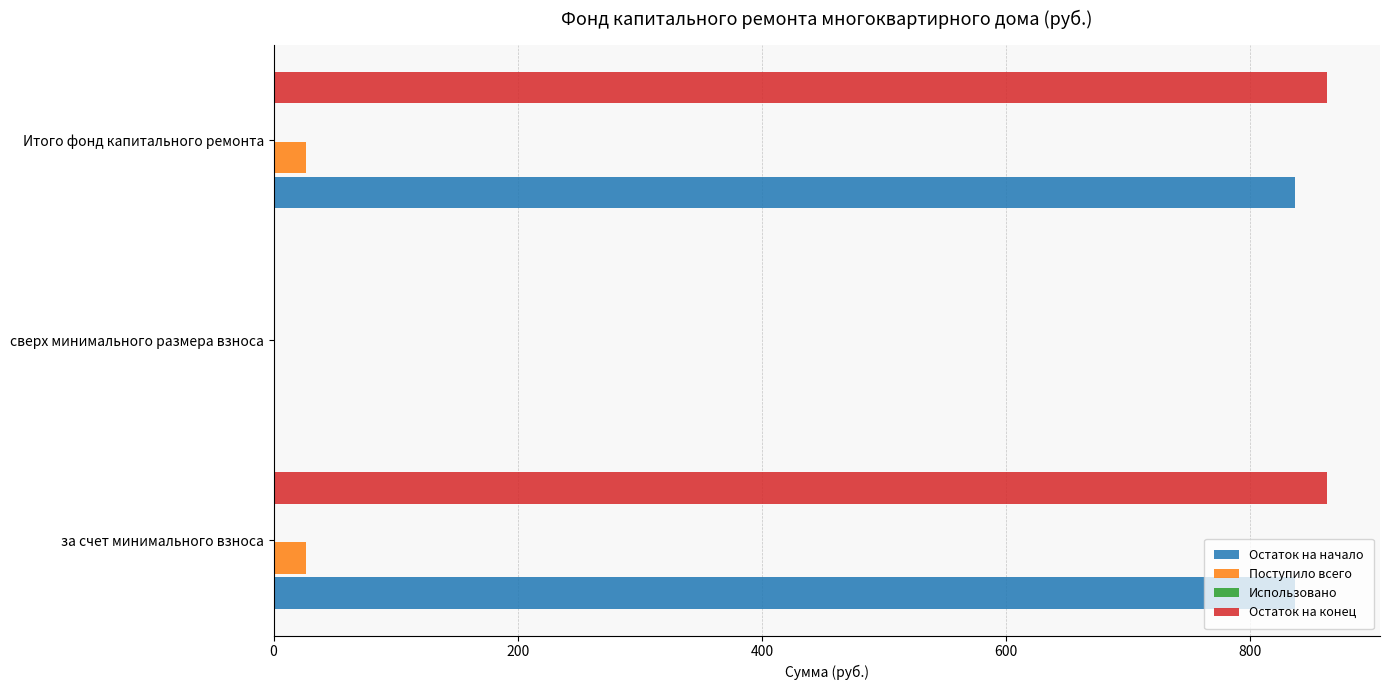

What is the sum of the Остаток на начало values at сверх минимального размера взноса and за счет минимального взноса?

836.5